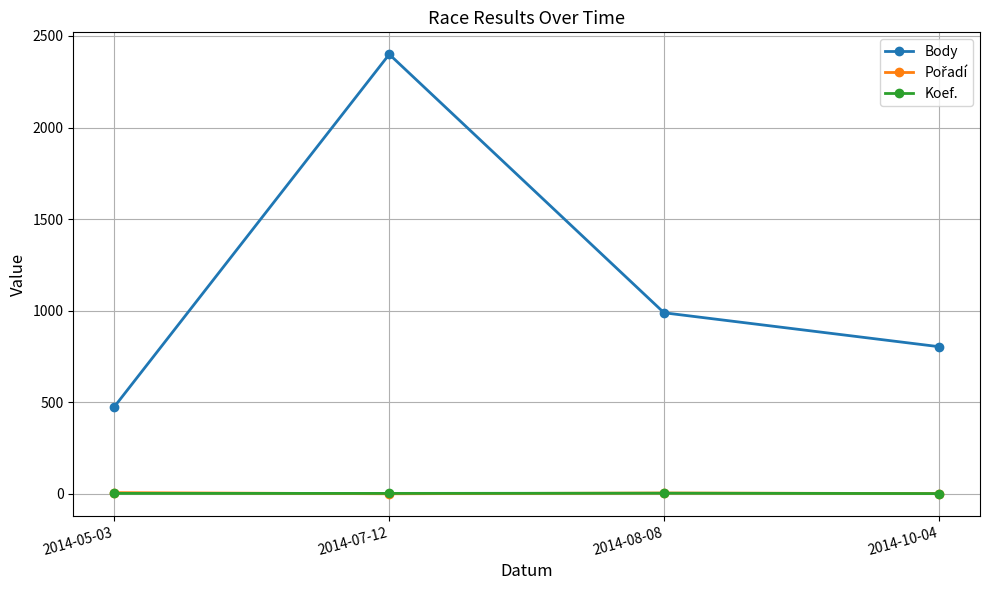

What is the difference between the maximum and minimum values in the Koef. series?

2